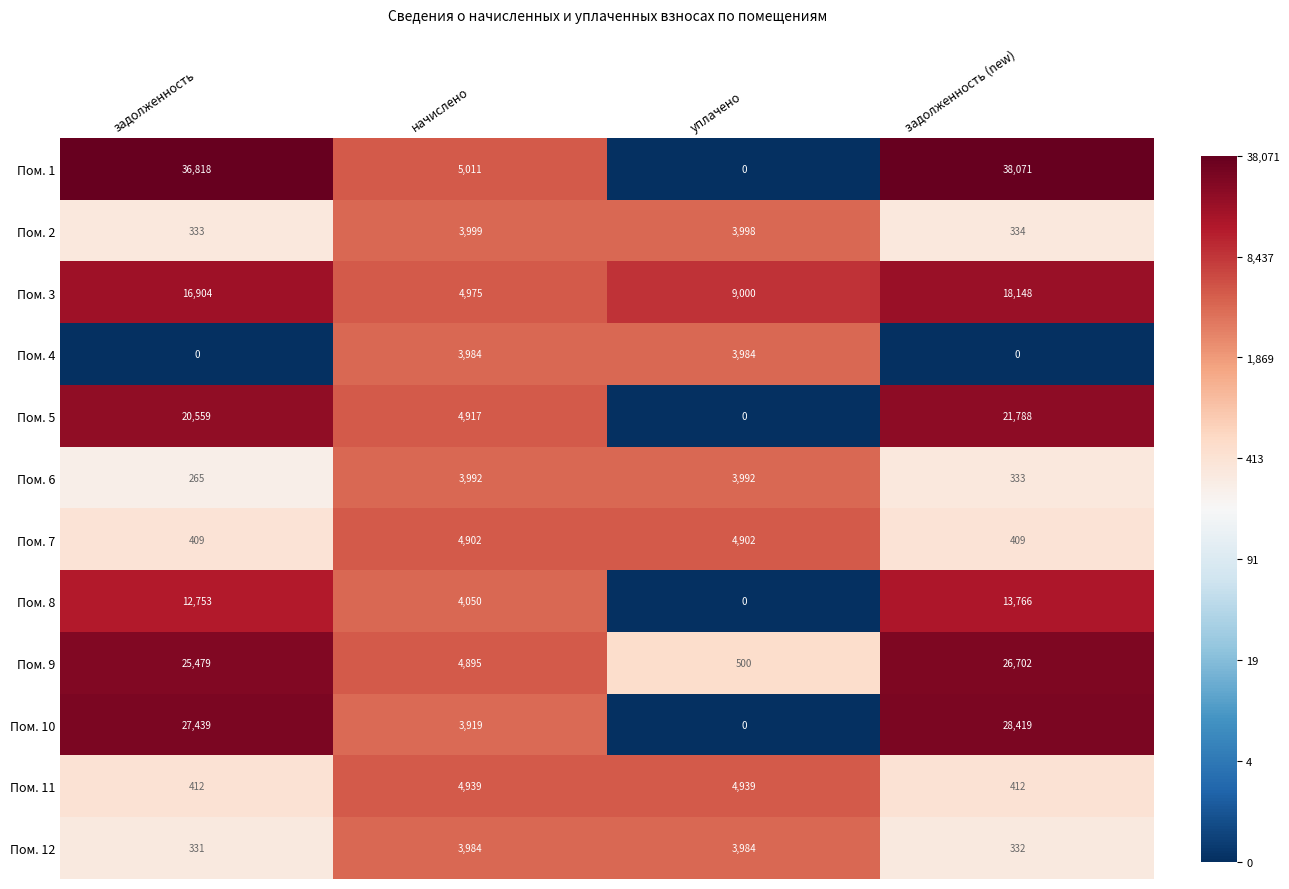

Which series has the widest spread of values?

Пом. 1